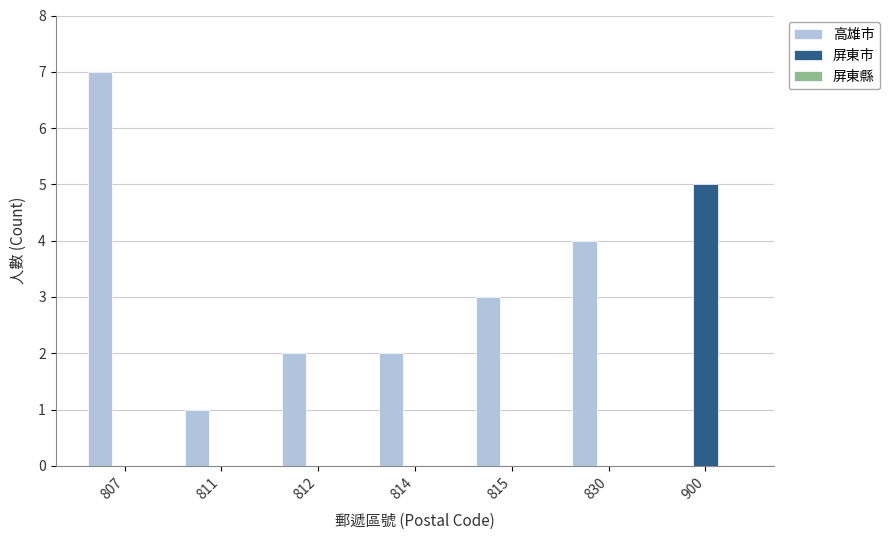

What is the total value across all series at 807?

7